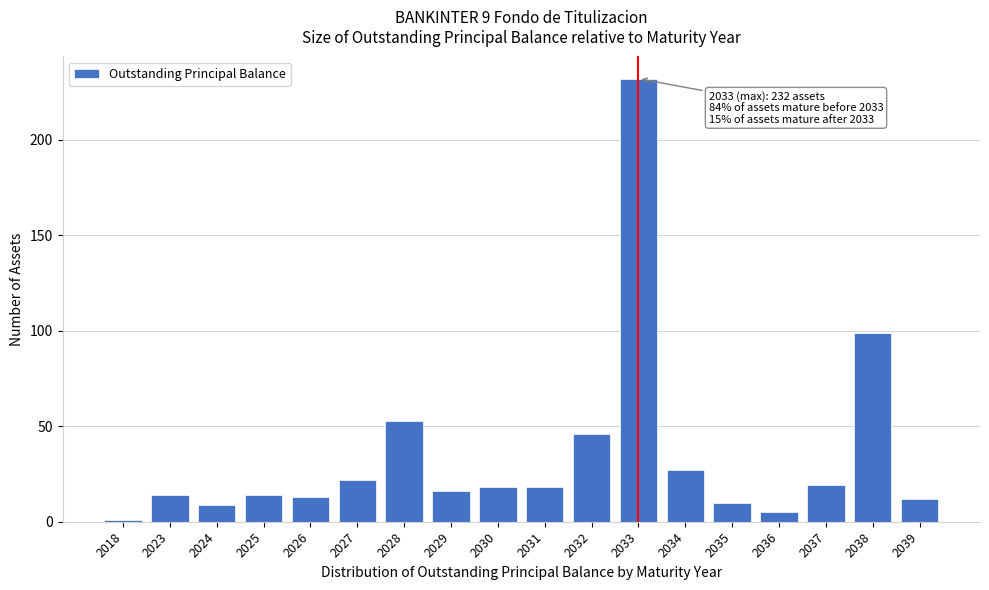

Reading left to right, extract all data points from this chart.

1	14	9	14	13	22	53	16	18	18	46	232	27	10	5	19	99	12